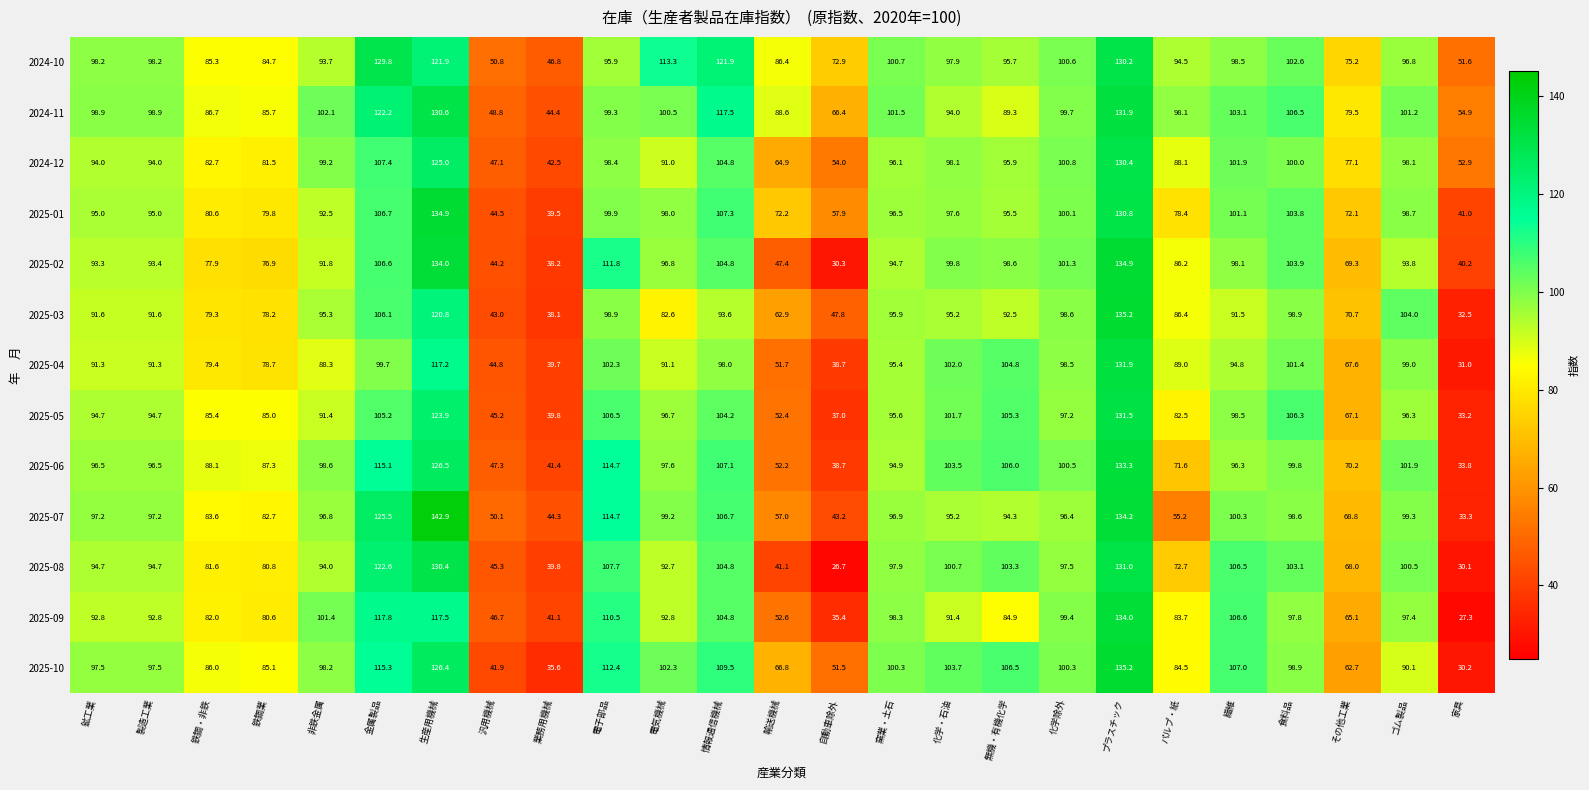

How many data points does each series have?

25